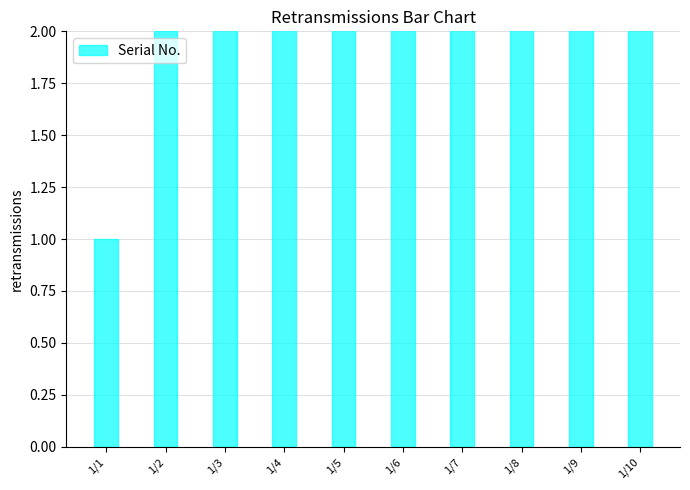

What value does the data have at 1/8?

8